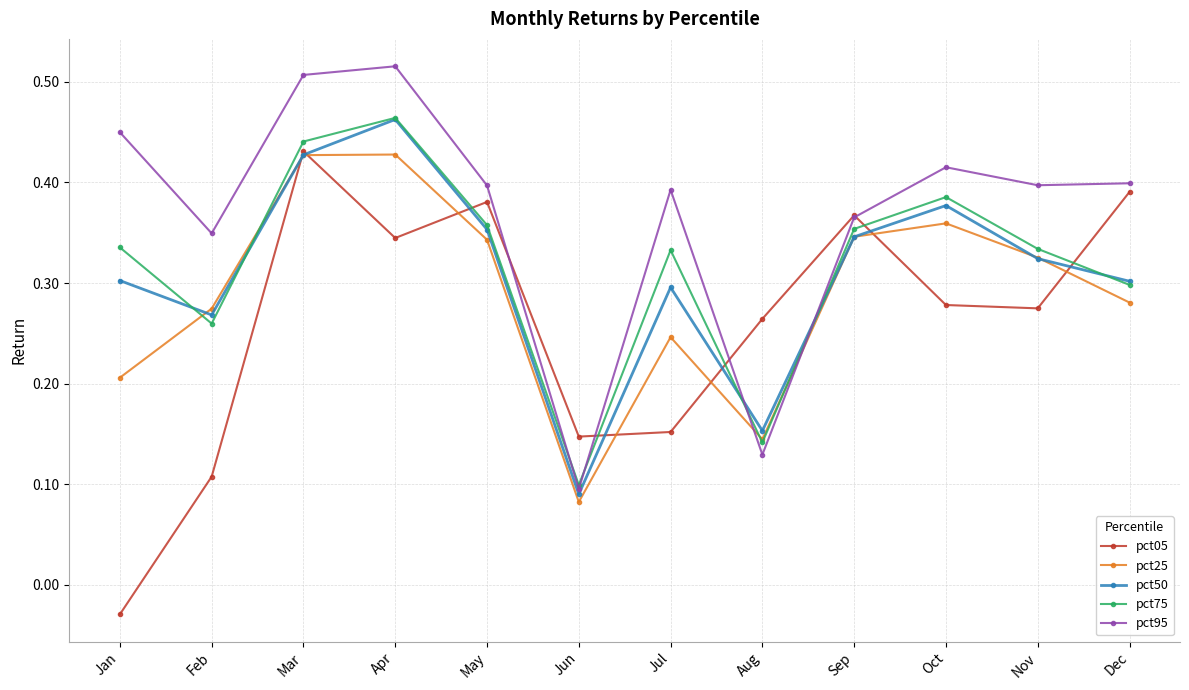

Which series ends up on top after the final intersection of pct95 and pct75?

pct95